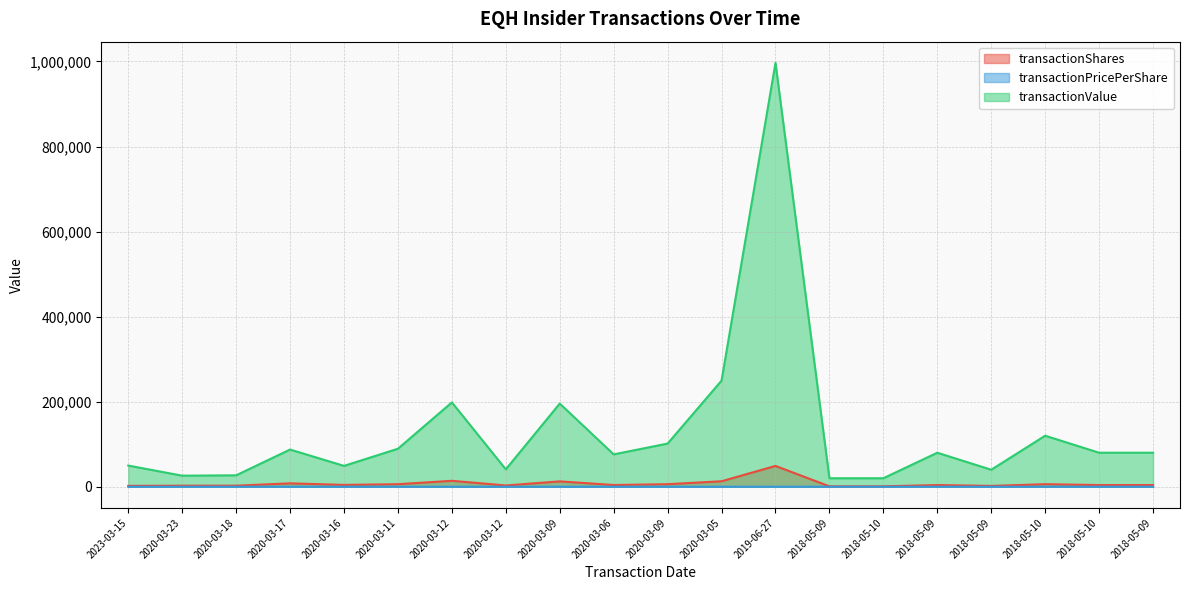

Which series has the widest spread of values?

transactionValue